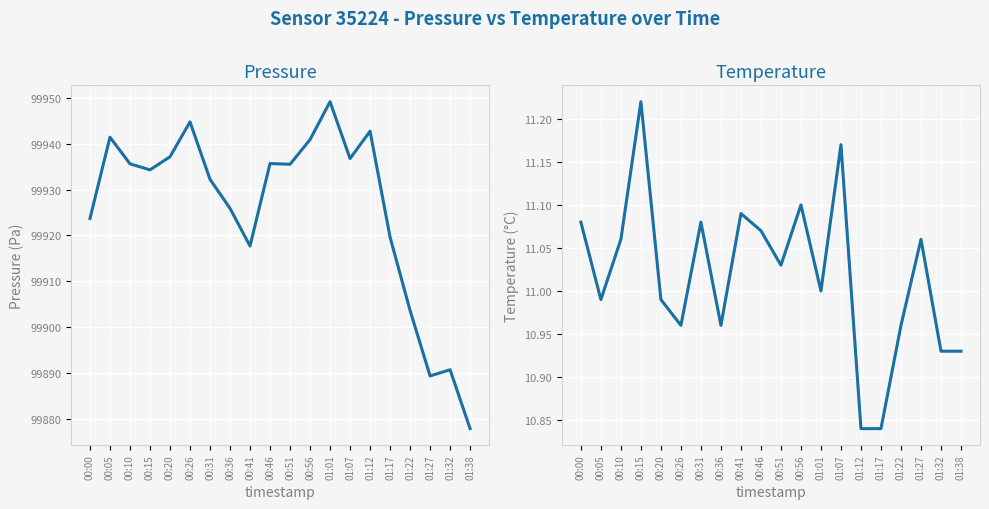

What is the label of the 12th point from the right?

00:41